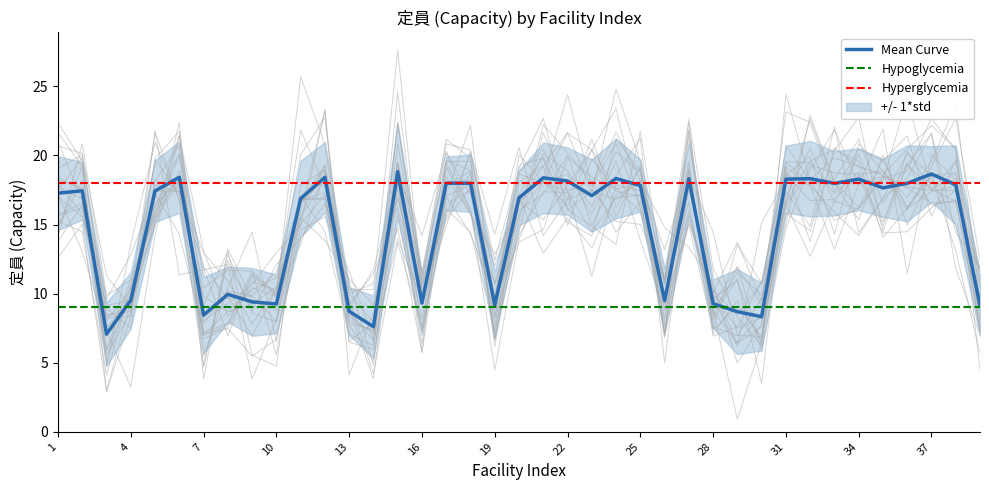

True or false: the data has more than 2 interior local peaks.

True